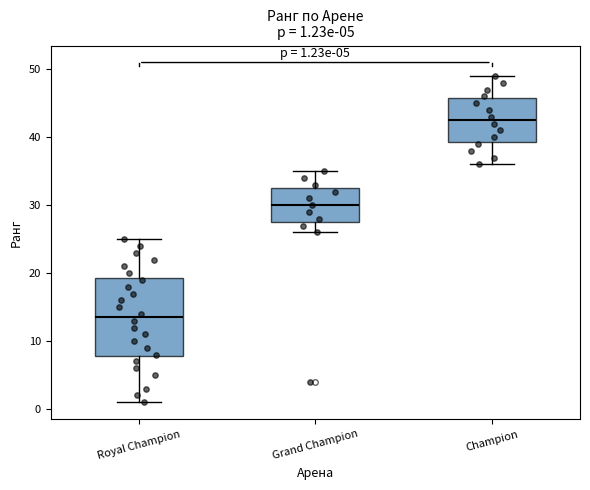

Which box's median line is the highest?

Champion